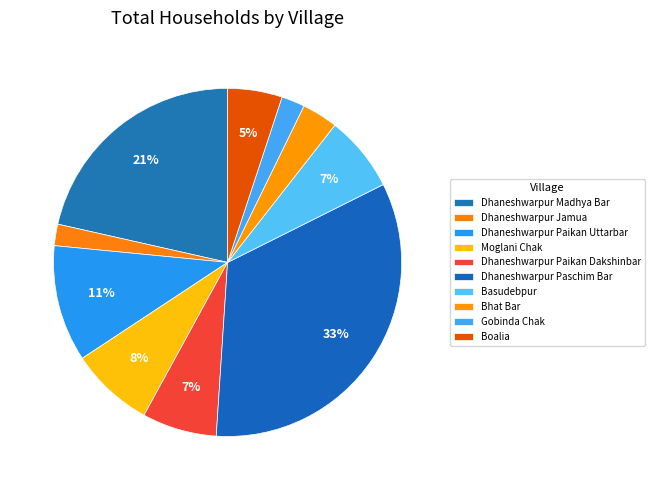

Does Moglani Chak represent more than half of the total?

No